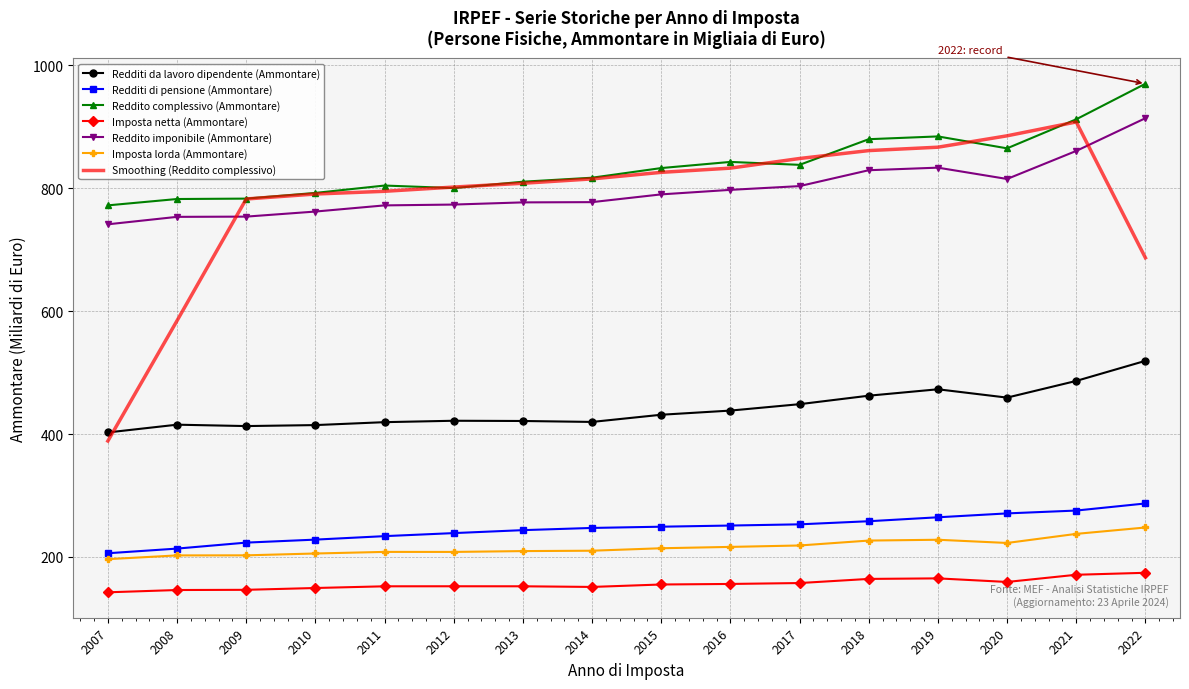

What is the approximate value of Reddito imponibile (Ammontare) at 2008?

753.6